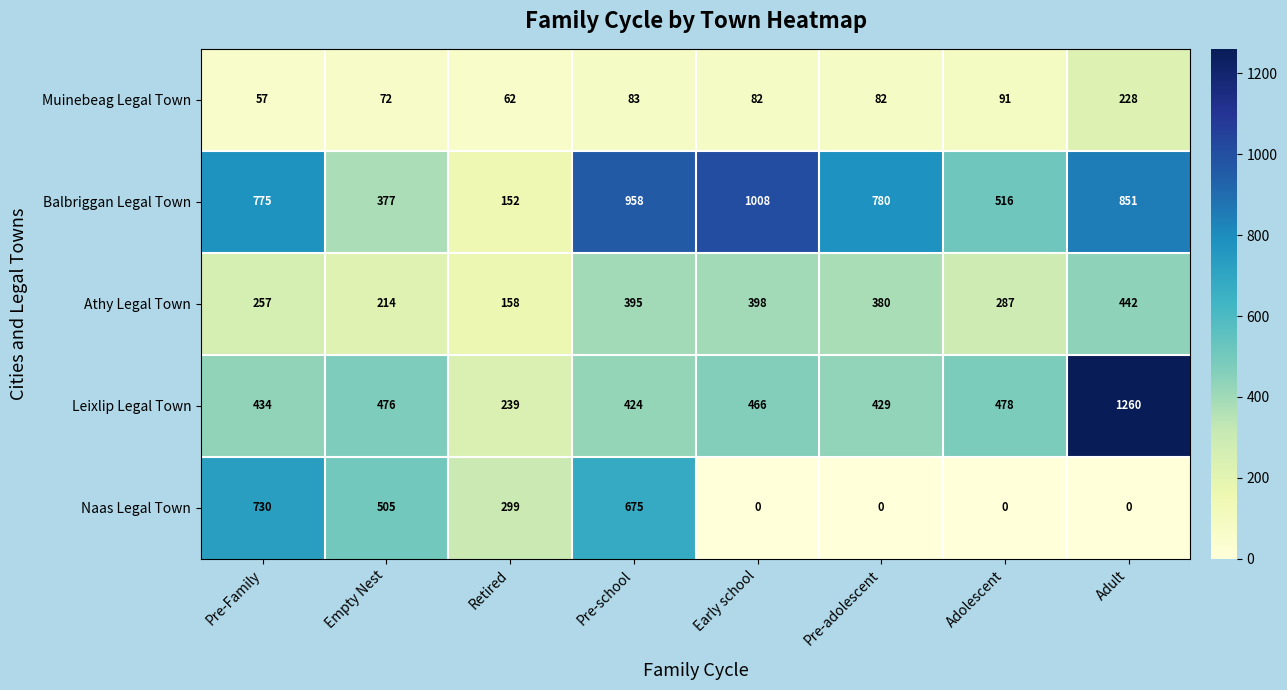

At how many categories does at least one series exceed 881?

3